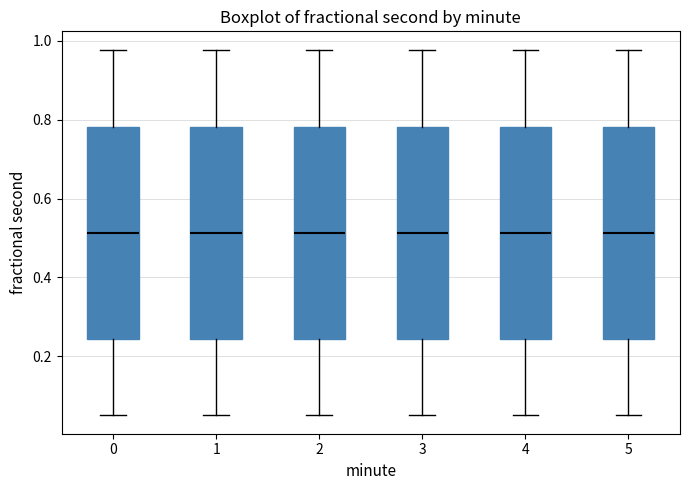

Reading left to right, transcribe this box plot: for each box, give where its median line is, the range the box spans, and where its two whiskers end, as read against the y-axis. The values are not printed on the chart, so give them approximately, as read against the axis.

0: median 0.52, box 0.24 to 0.78, whiskers 0.04 to 0.98
1: median 0.52, box 0.24 to 0.78, whiskers 0.04 to 0.98
2: median 0.52, box 0.24 to 0.78, whiskers 0.04 to 0.98
3: median 0.52, box 0.24 to 0.78, whiskers 0.04 to 0.98
4: median 0.52, box 0.24 to 0.78, whiskers 0.04 to 0.98
5: median 0.52, box 0.24 to 0.78, whiskers 0.04 to 0.98